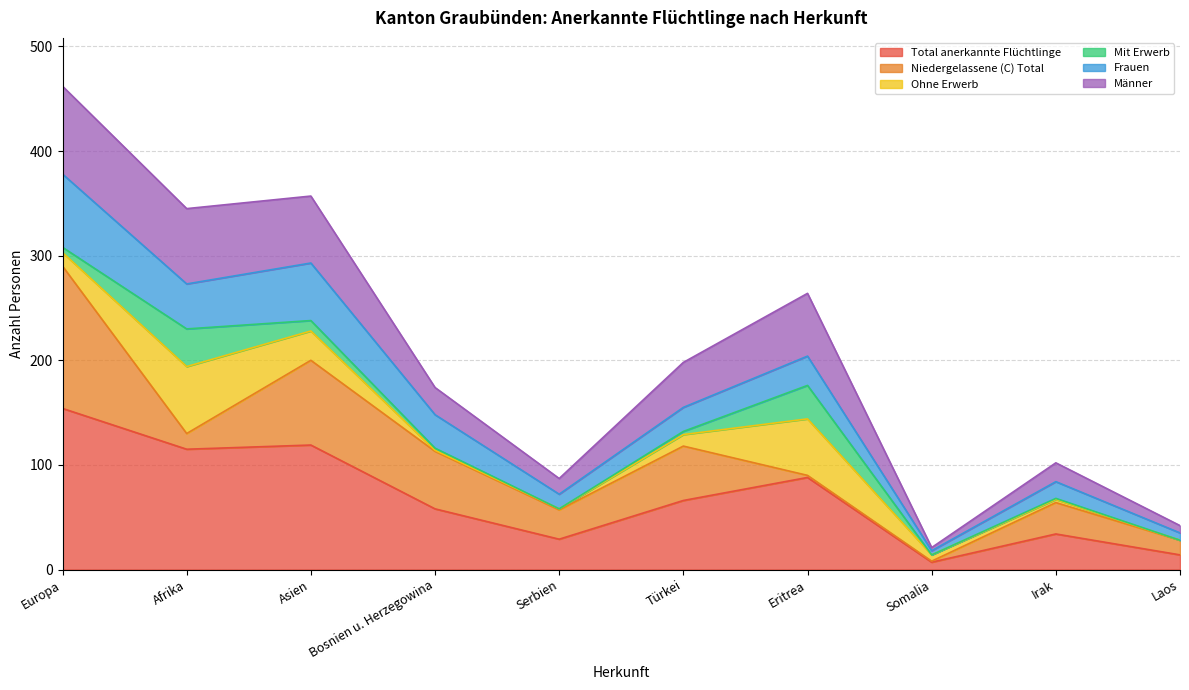

Rank the categories by Total anerkannte Flüchtlinge value from lowest to highest.

Somalia, Laos, Serbien, Irak, Bosnien u. Herzegowina, Türkei, Eritrea, Afrika, Asien, Europa